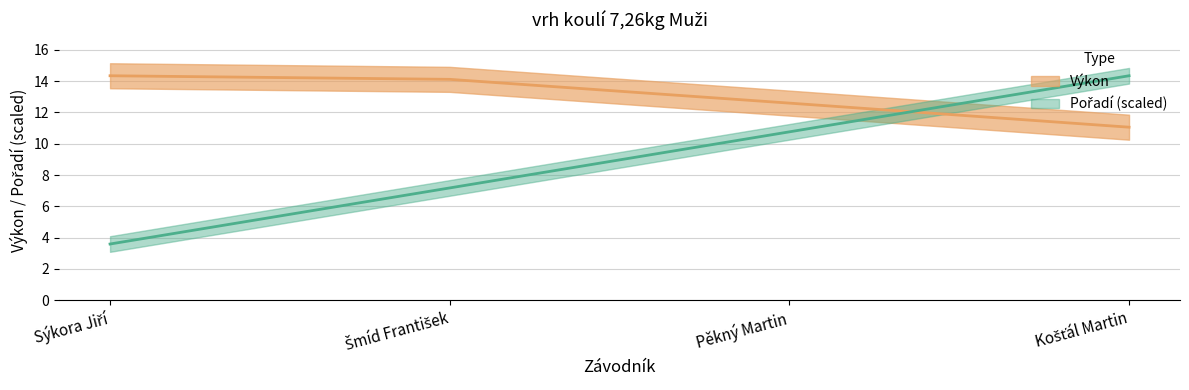

Which series has the largest total across all categories?

Výkon